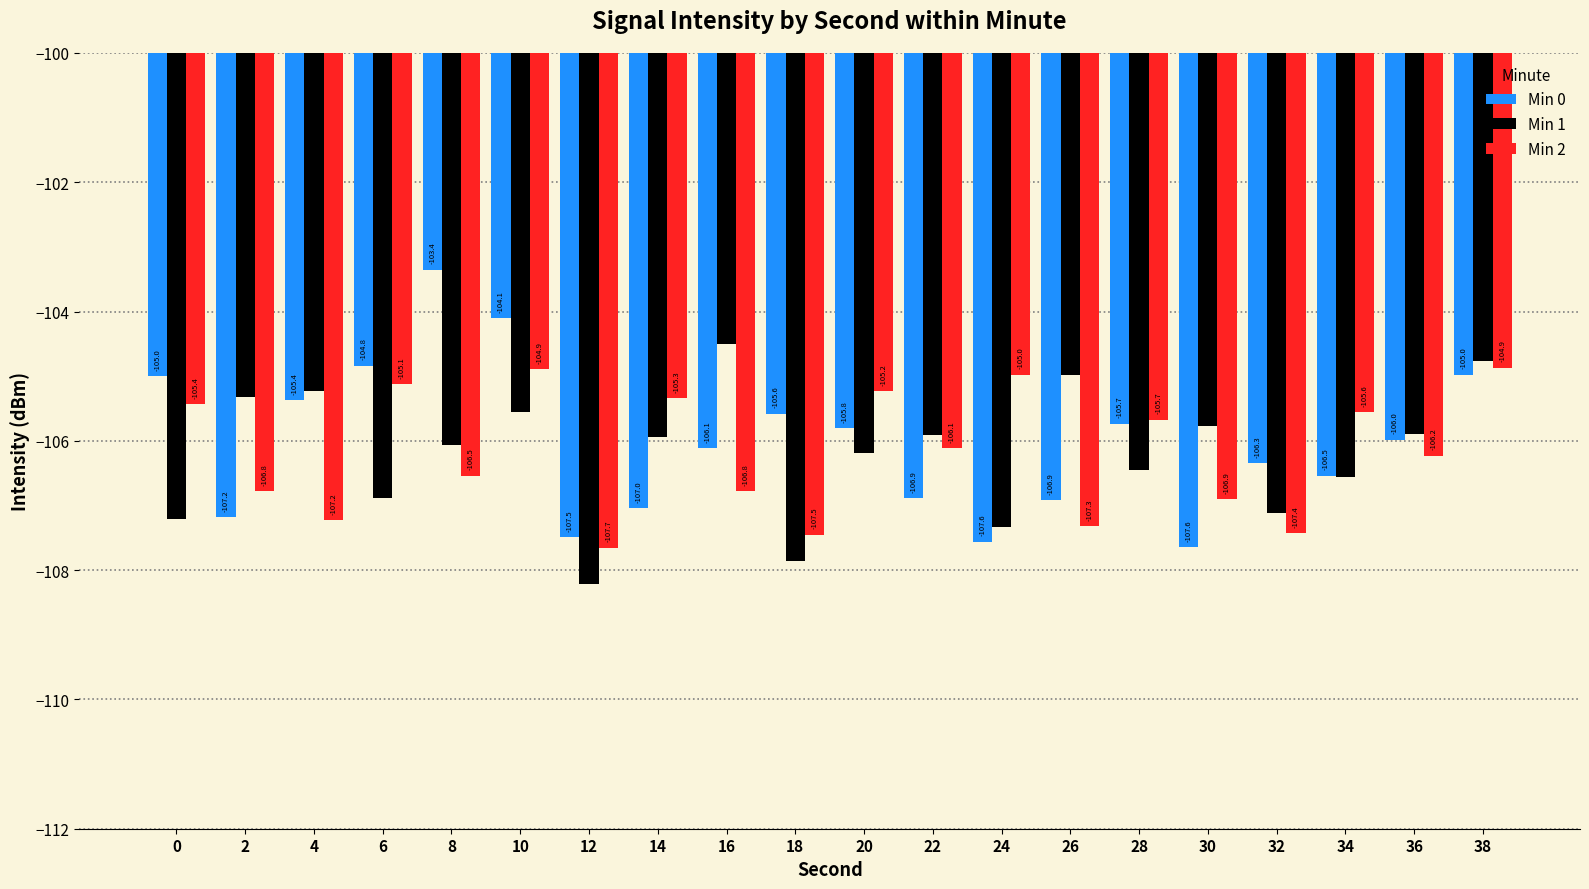

Does the chart contain any negative values?

Yes